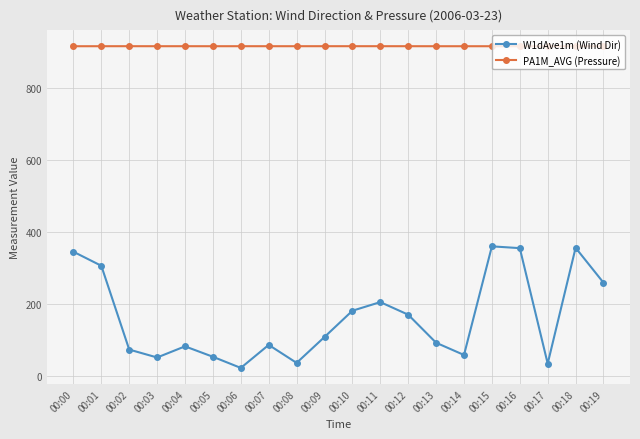

Read the W1dAve1m (Wind Dir) value at 00:01.

306.0